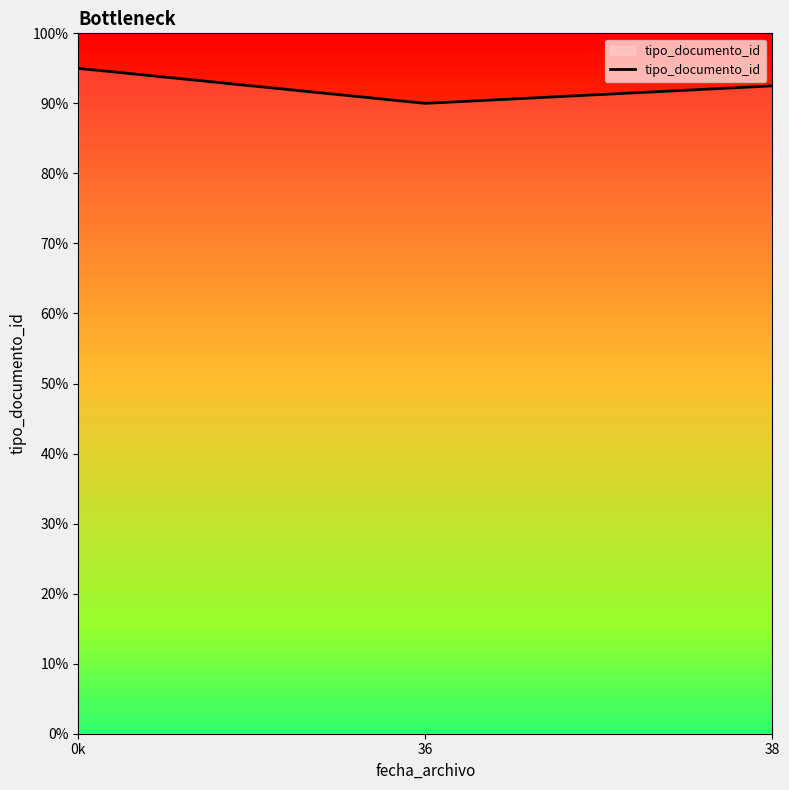

What is the approximate value at 38?

92.5